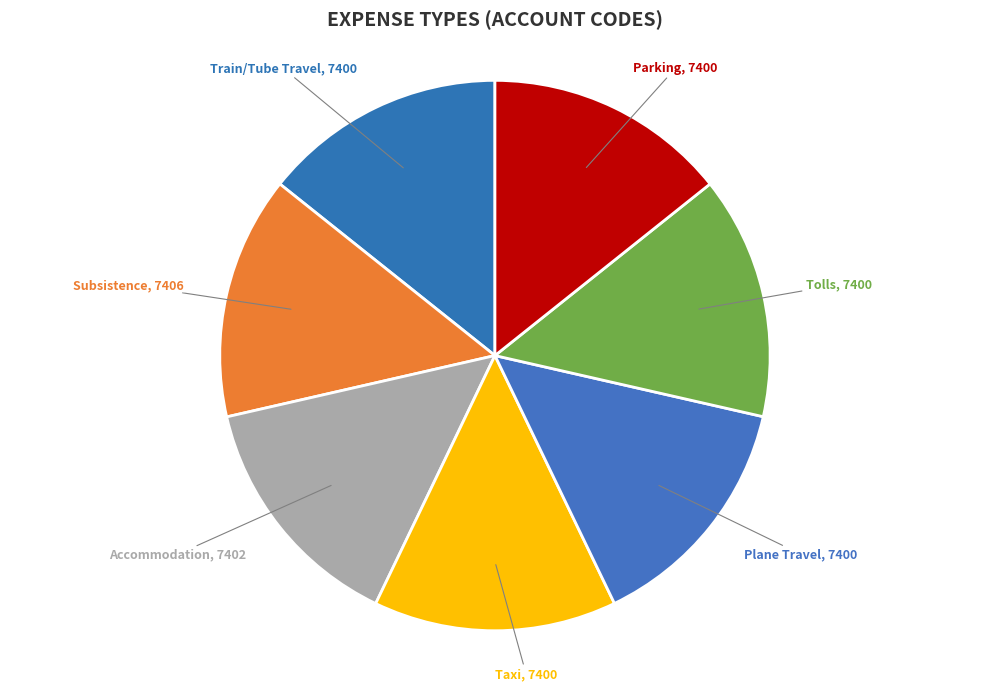

To the nearest percent, what is the average slice percentage?

14%